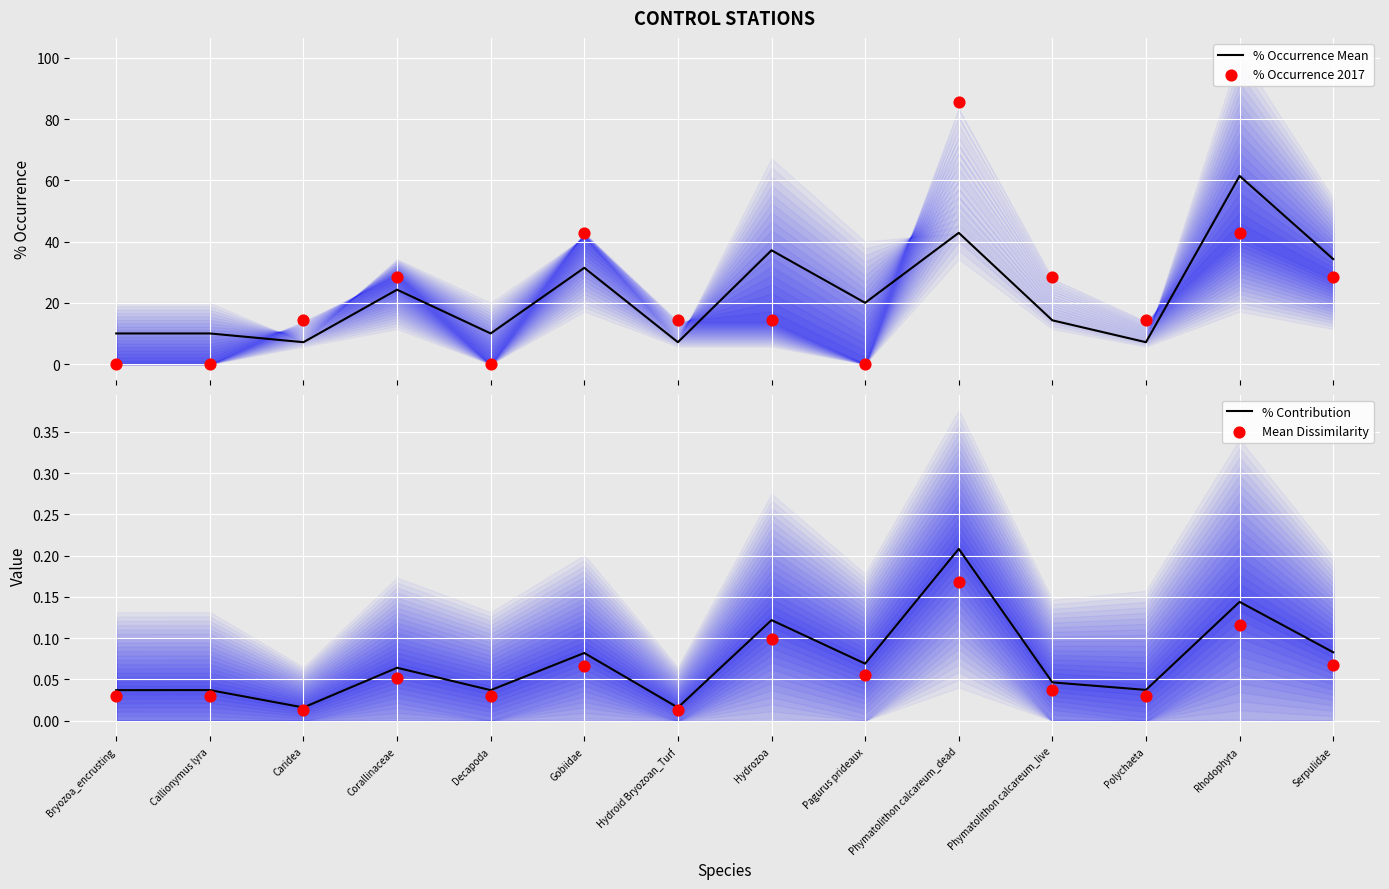

Which series has the largest Y range (max minus min)?

% Occurrence 2017